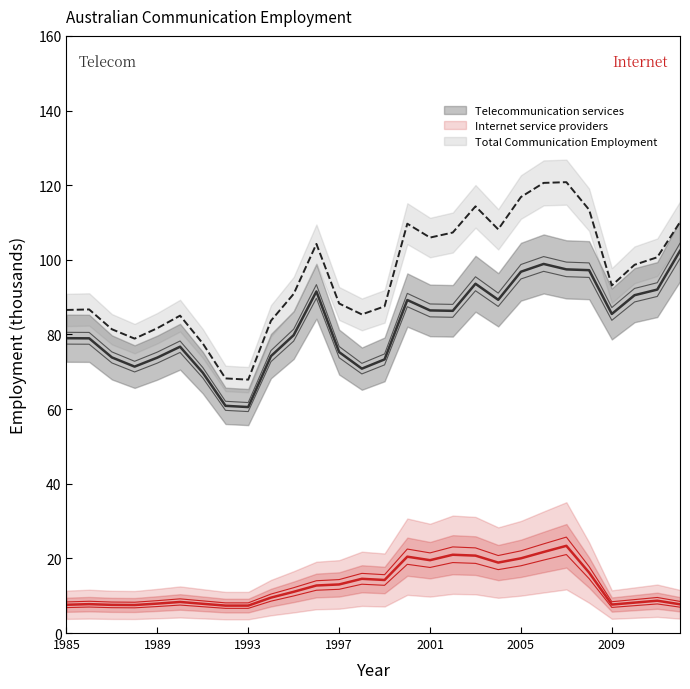

How many data points in Internet service providers are less than 11?

14